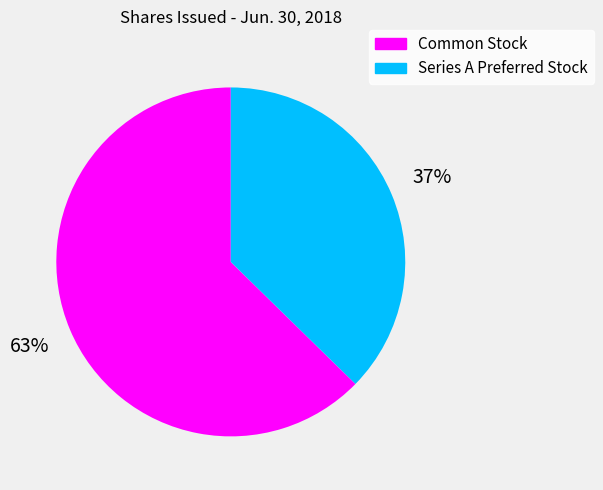

True or false: Series A Preferred Stock accounts for 31% of the total.

False